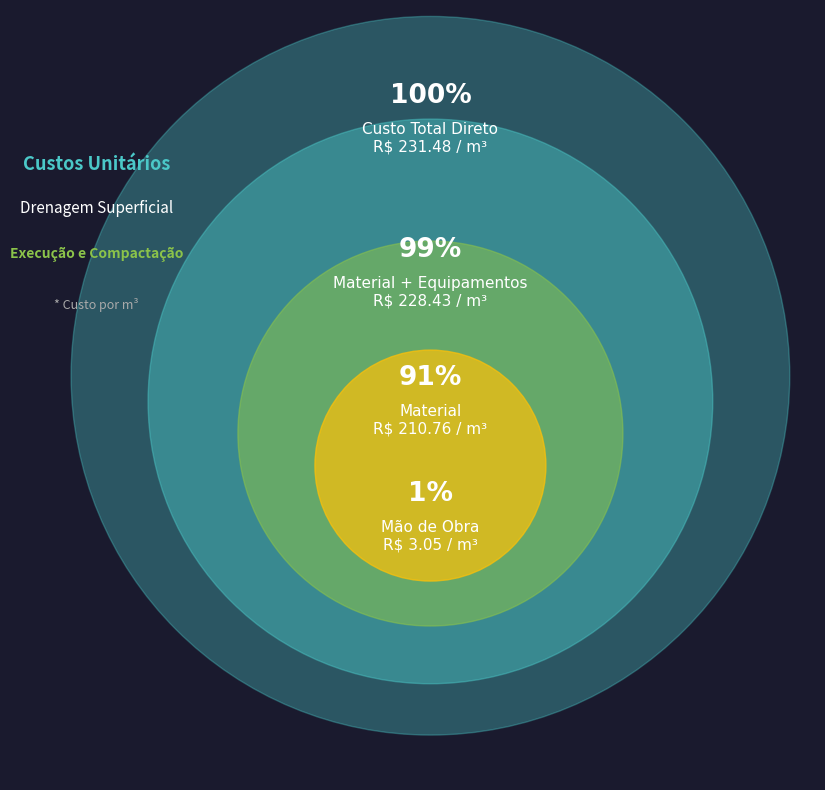

Between MÃO DE OBRA and MATERIAL, which is larger?

MATERIAL